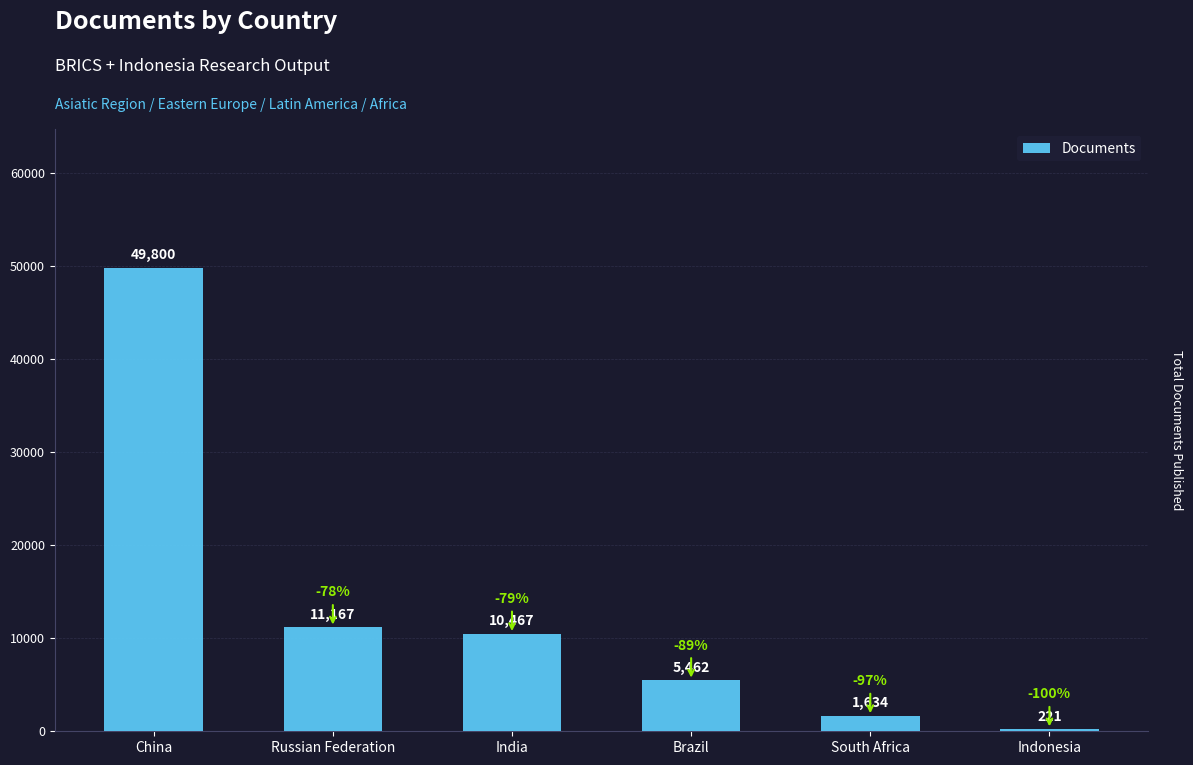

What is the change in value from China to Brazil?

-44338